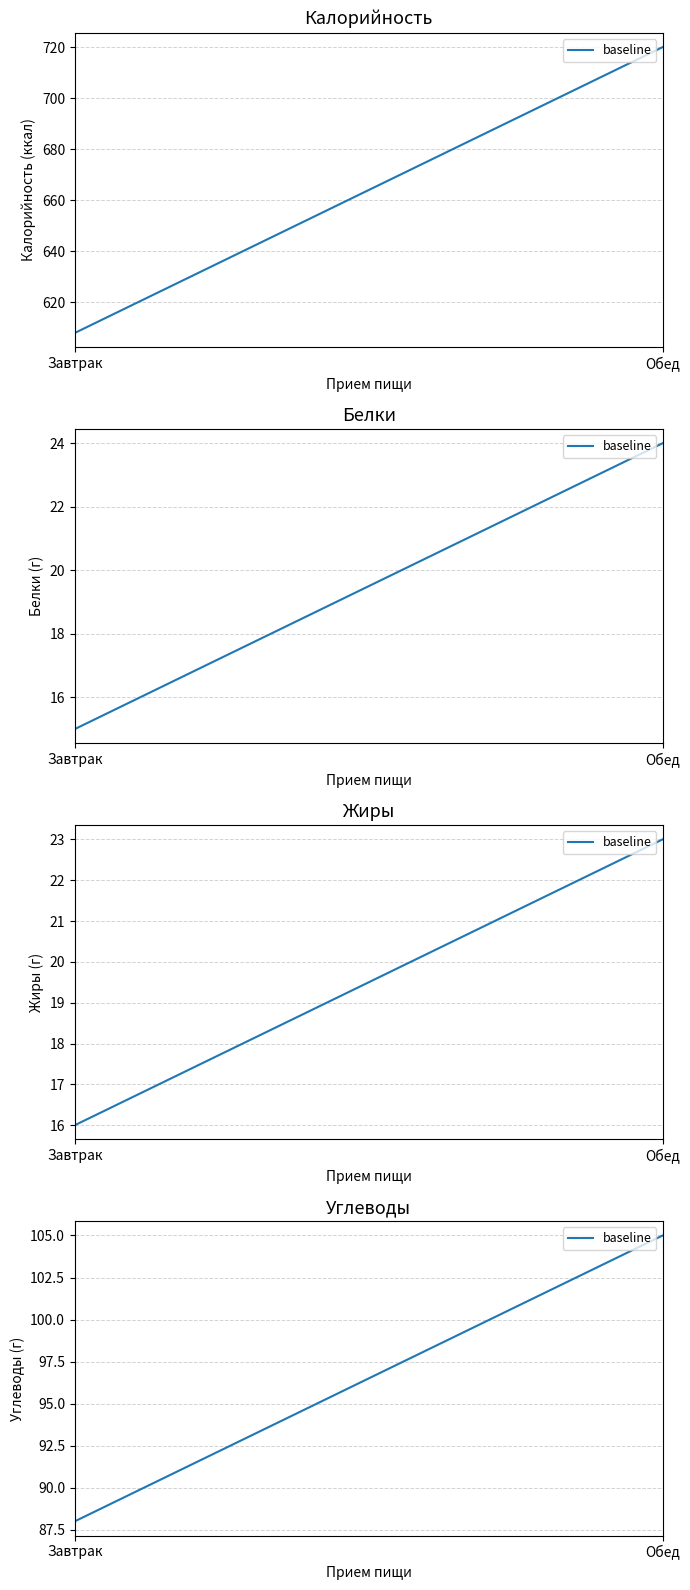

Read the value at Завтрак.

88